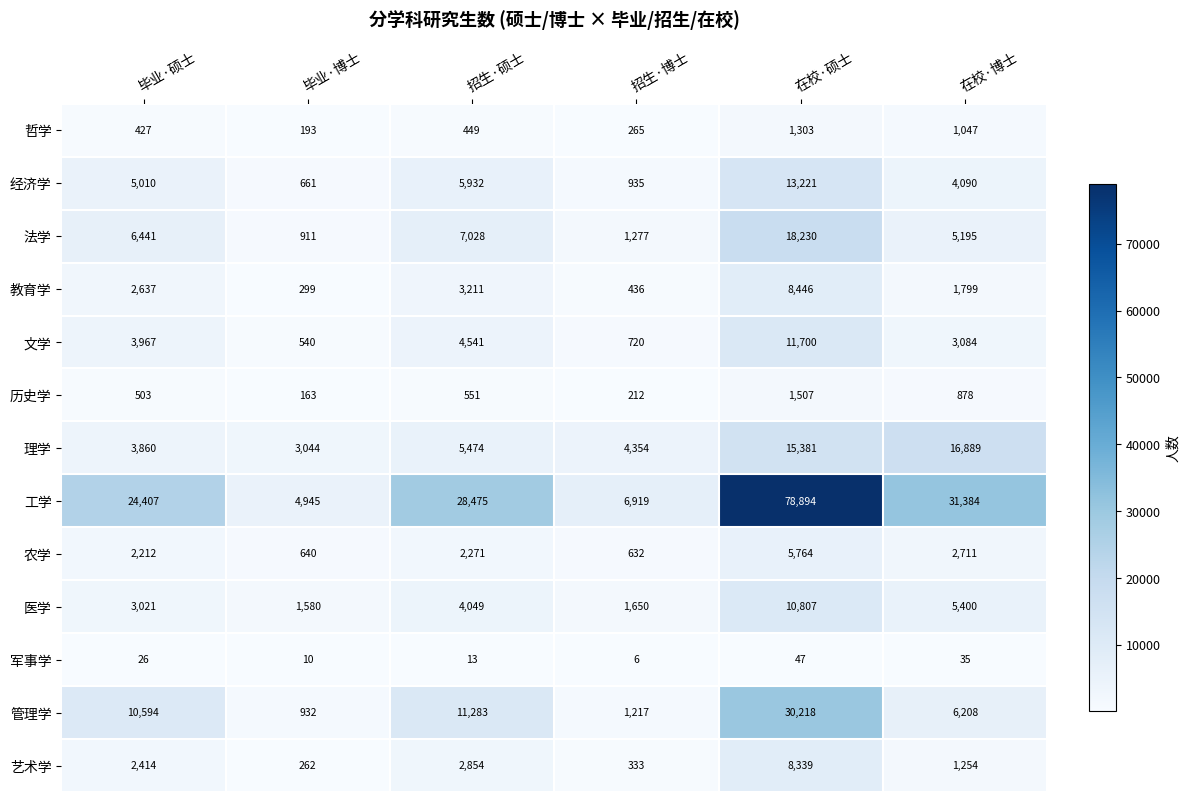

What value does the 教育学 series have at 招生·博士, to the nearest 50?

450